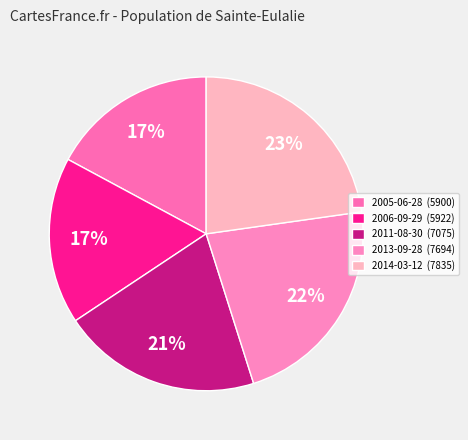

What percentage is the 2005-06-28 slice, to the nearest percent?

17%